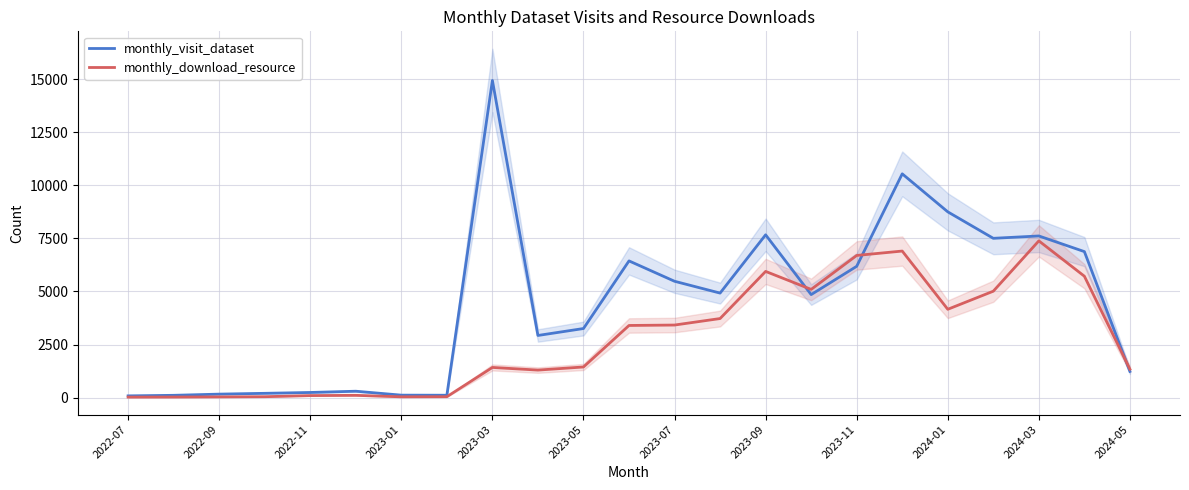

What is the total value across all series at 17?

17443